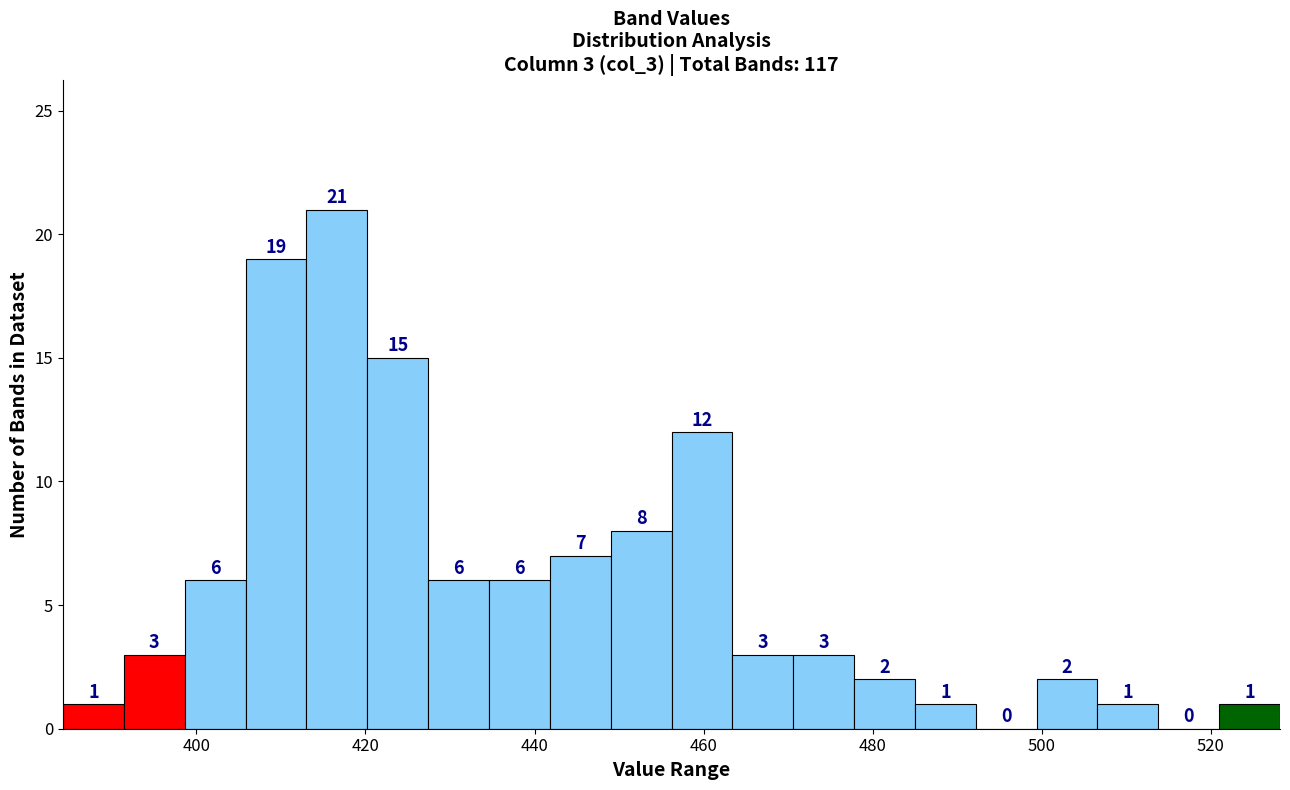

Around what value on the x-axis is the tallest bar? Give the approximate position of its centre, as read against the axis.

416